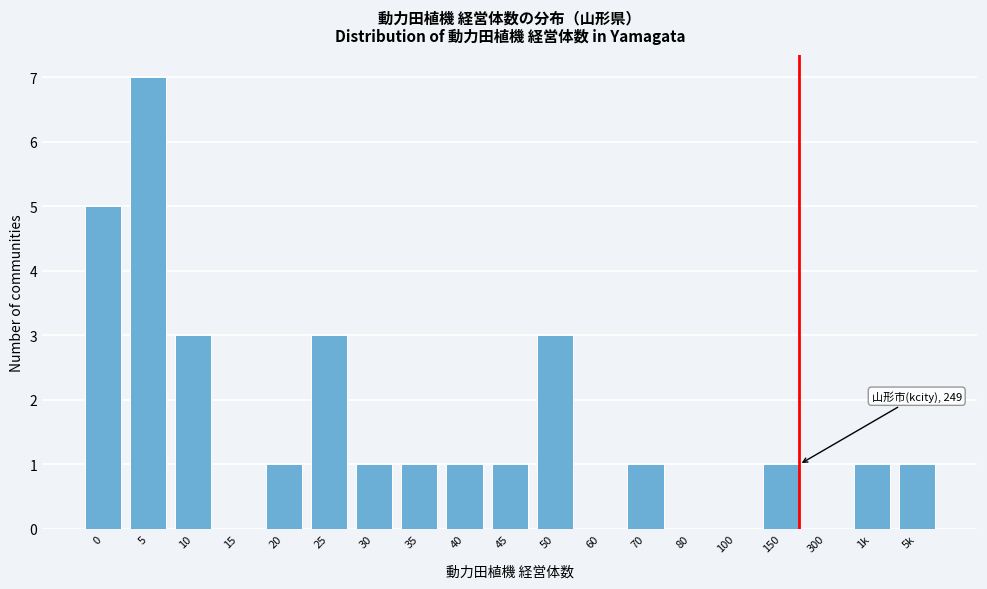

Reading left to right, extract all data points from this chart.

0=5	5=7	10=3	15=0	20=1	25=3	30=1	35=1	40=1	45=1	50=3	60=0	70=1	80=0	100=0	150=1	300=0	1k=1	5k=1